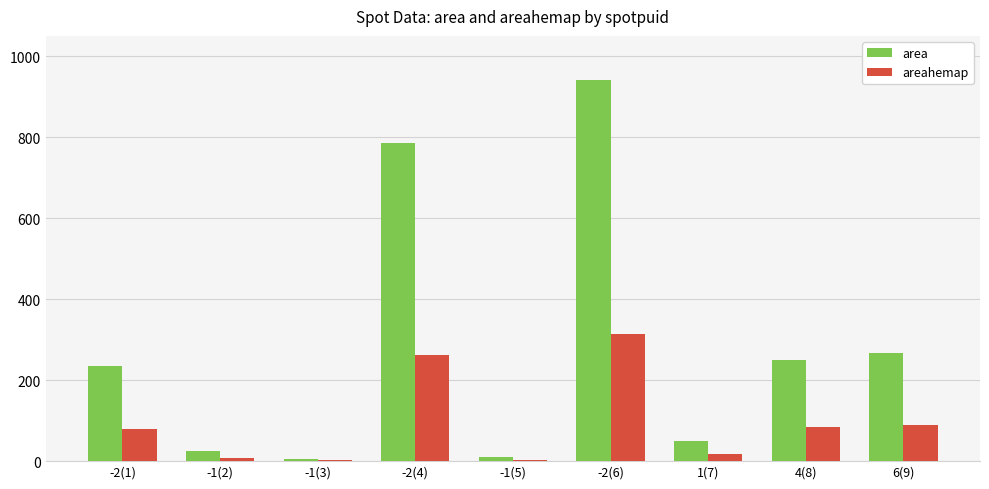

Is the value of areahemap at -2(1) greater than the value of area at -2(1)?

No